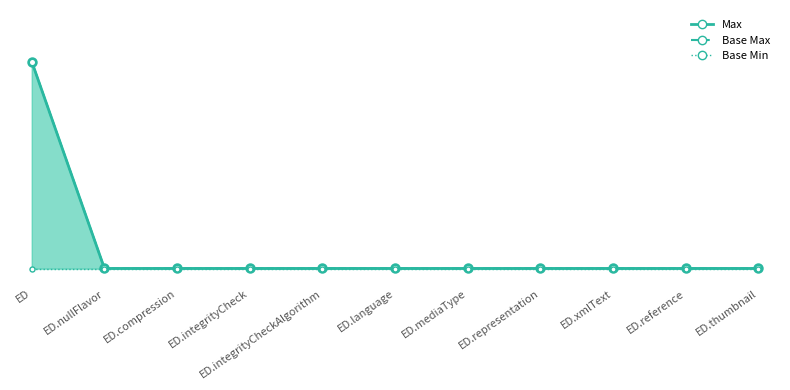

True or false: Base Max and Max cross at least once.

False